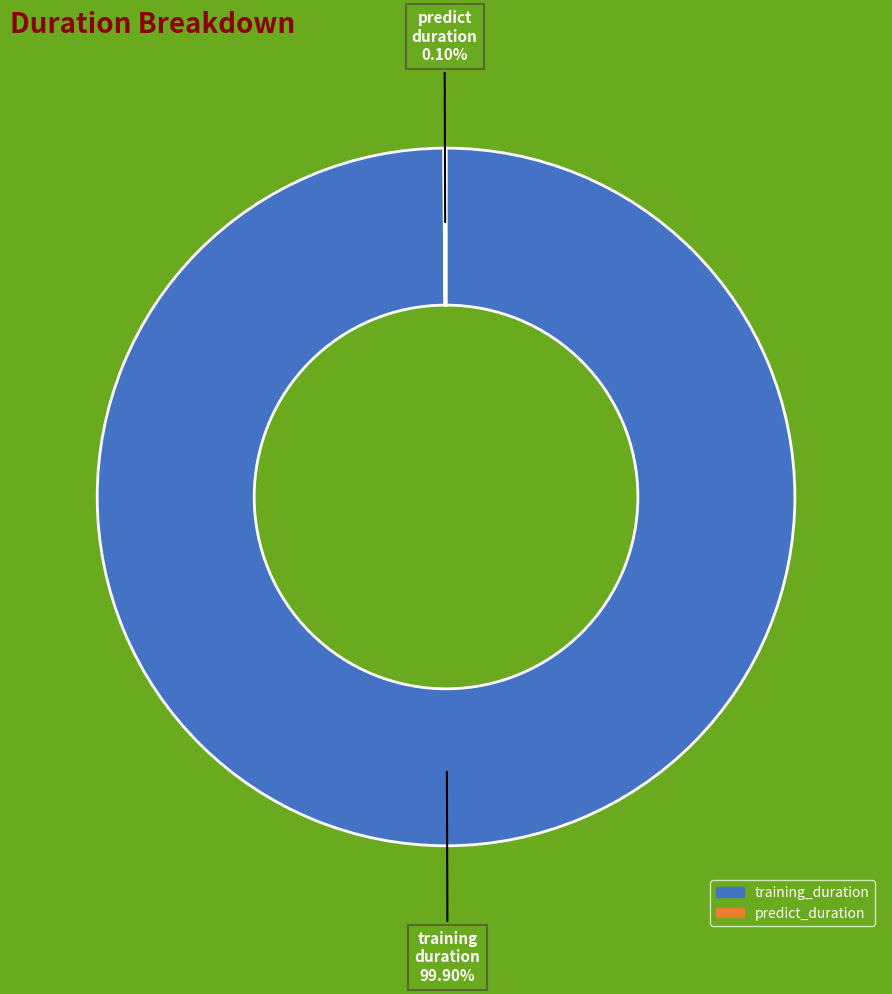

To the nearest percent, what percentage of the pie is training_duration?

100%